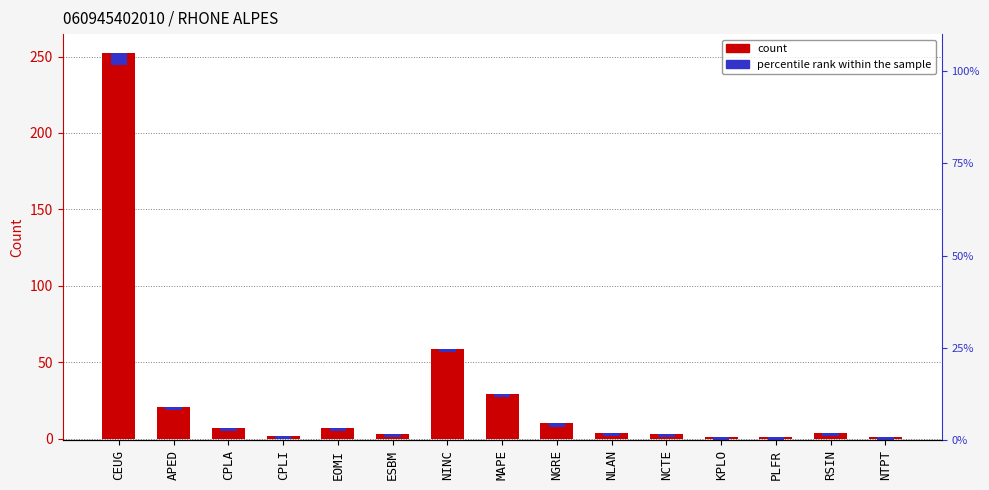

Rank the categories by value from lowest to highest.

KPLO, PLFR, NTPT, CPLI, ESBM, NCTE, NLAN, RSIN, CPLA, EOMI, NGRE, APED, MAPE, NINC, CEUG